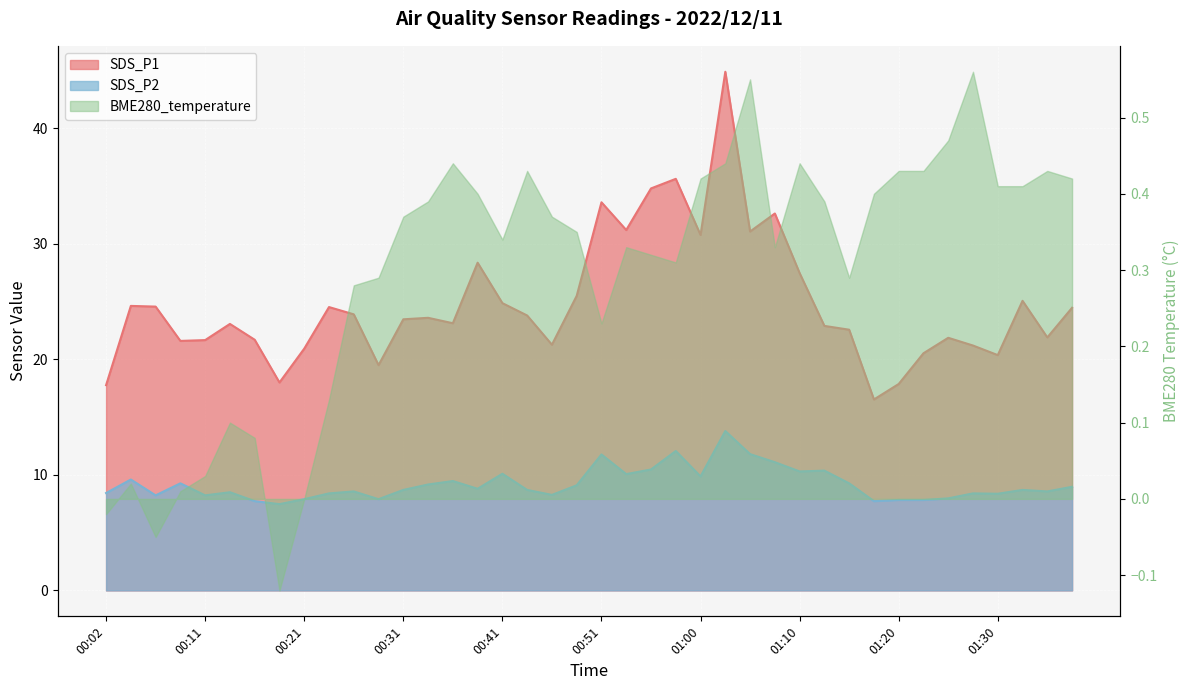

At which label does SDS_P1 first exceed 23?

00:04